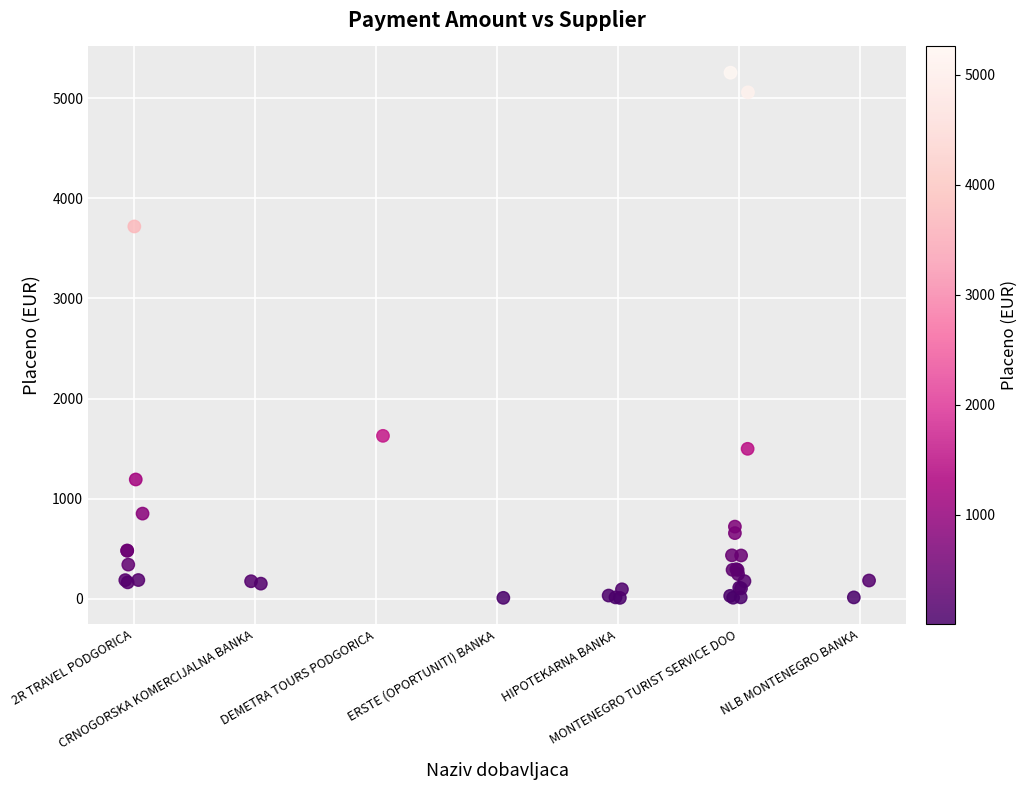

What Y value in the scatter plot is closest to 2632?

1627.2